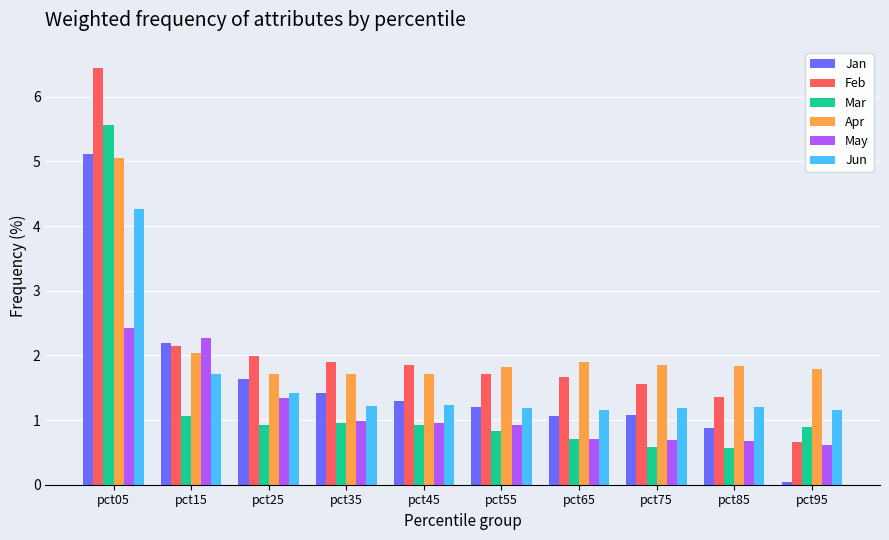

What is the difference between the May values at pct65 and pct05?

1.7